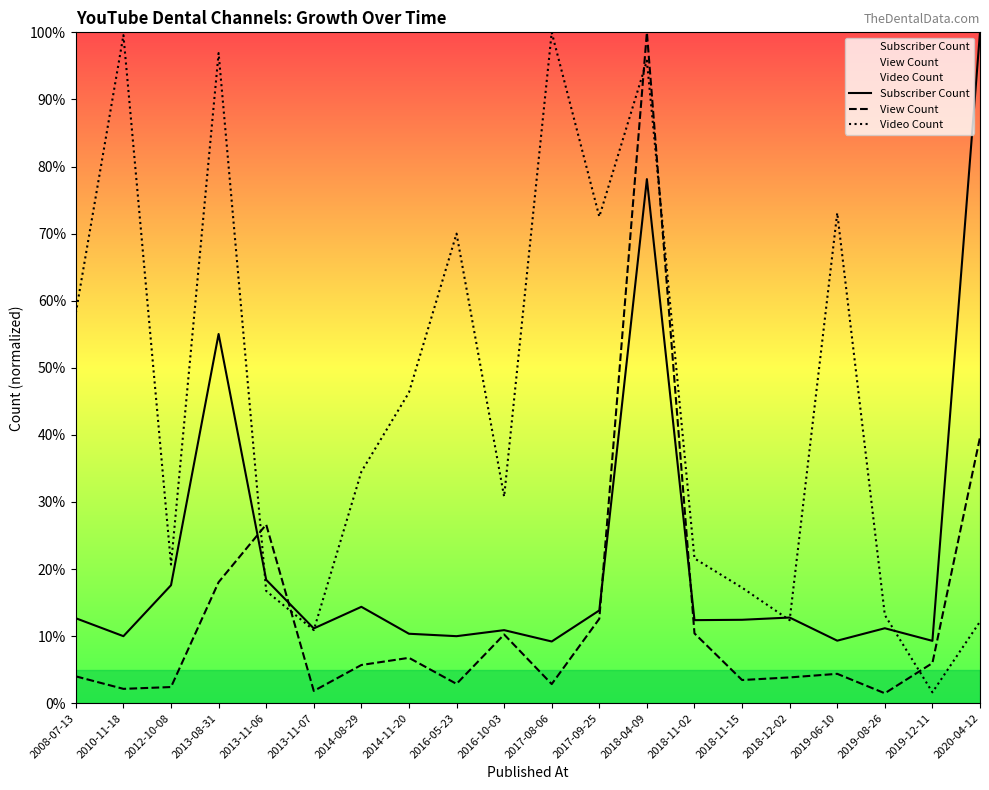

List the labels in order of Video Count value, largest first.

2017-08-06, 2010-11-18, 2013-08-31, 2018-04-09, 2019-06-10, 2017-09-25, 2016-05-23, 2008-07-13, 2014-11-20, 2014-08-29, 2016-10-03, 2018-11-02, 2012-10-08, 2018-11-15, 2013-11-06, 2019-08-26, 2018-12-02, 2020-04-12, 2013-11-07, 2019-12-11